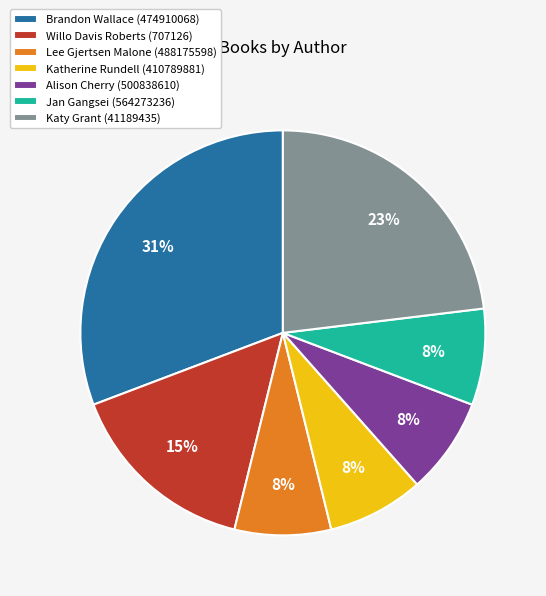

Do Katherine Rundell (410789881) and Willo Davis Roberts (707126) together represent more than half of the pie?

No